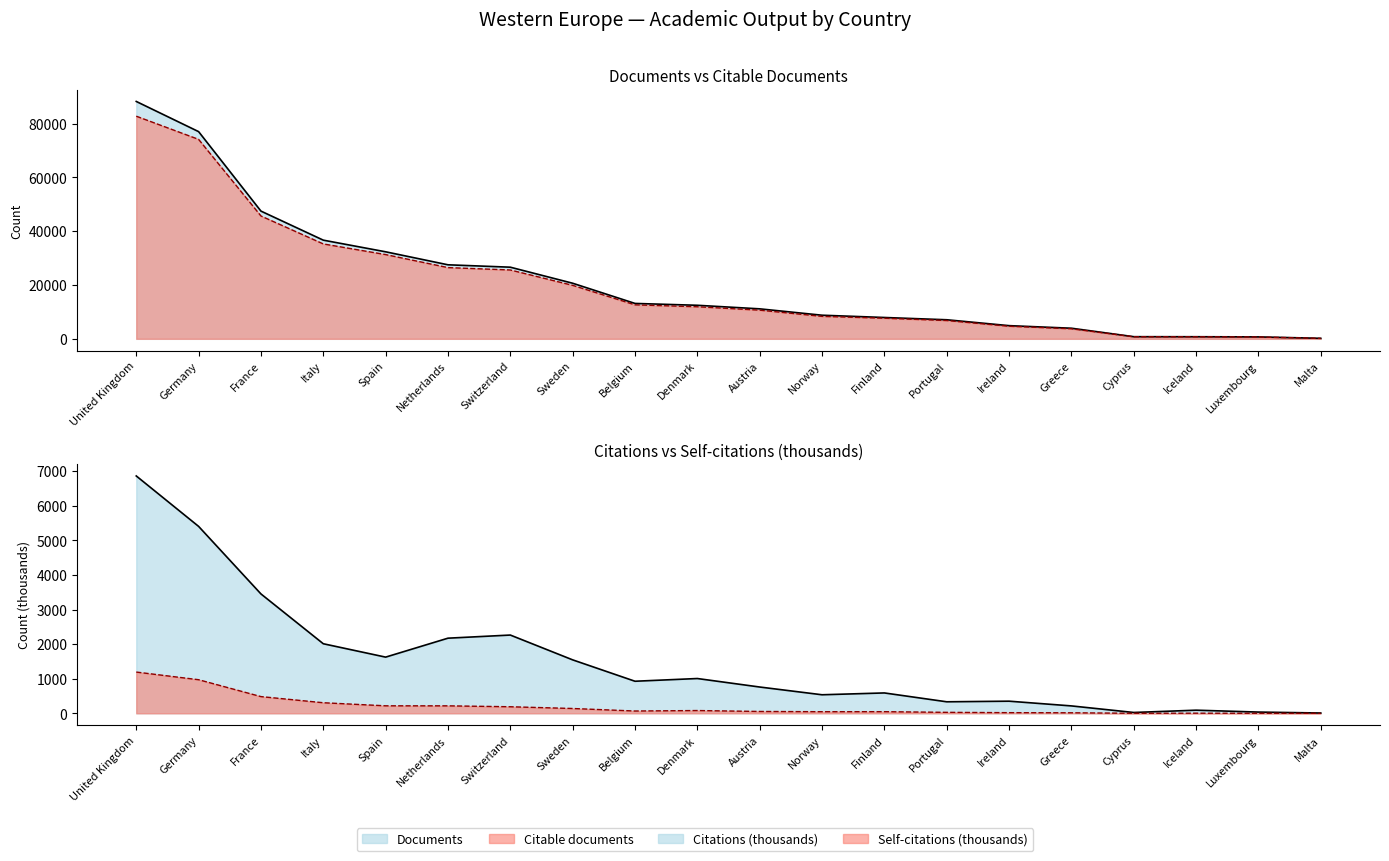

Which series has the largest total across all categories?

Documents